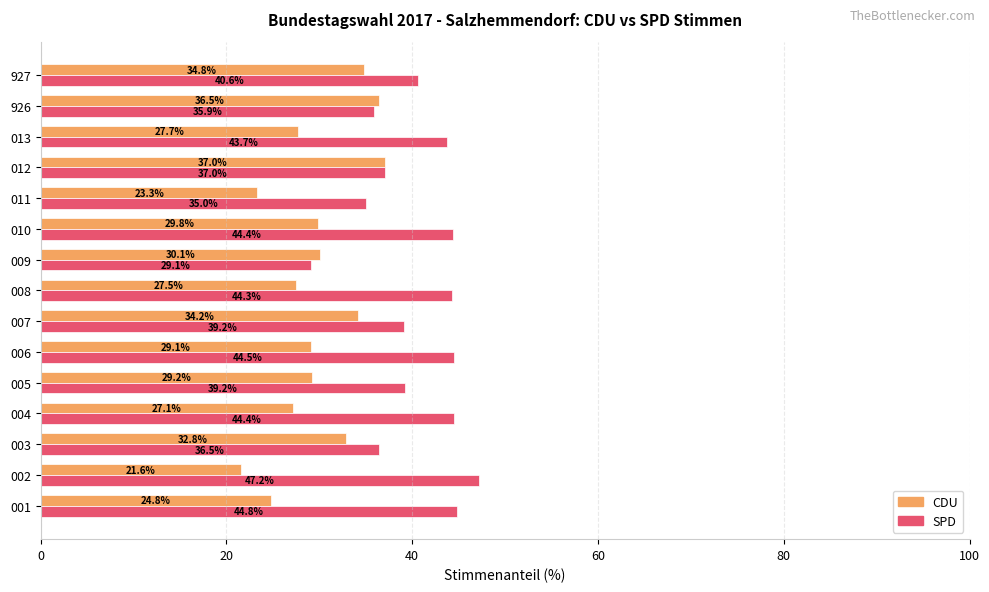

Is it true that SPD equals 44.4 at 004?

True